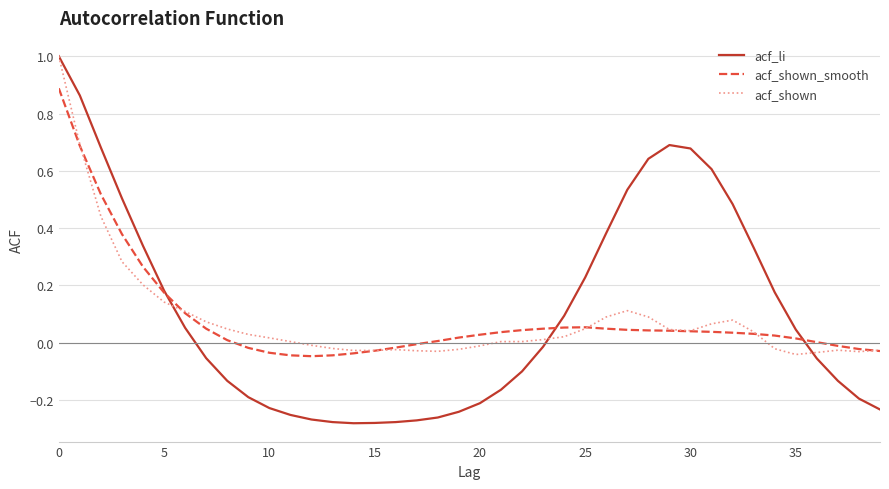

What is the maximum value for acf_li?

1.0